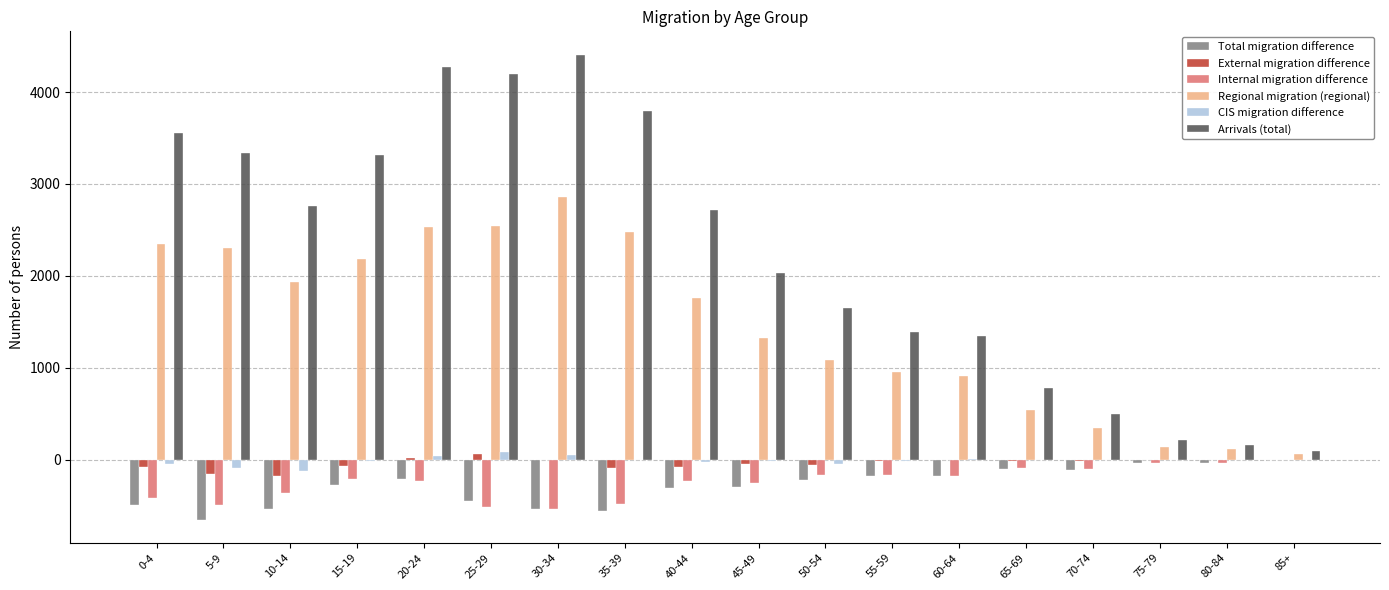

Which category has the highest value across all series?

30-34